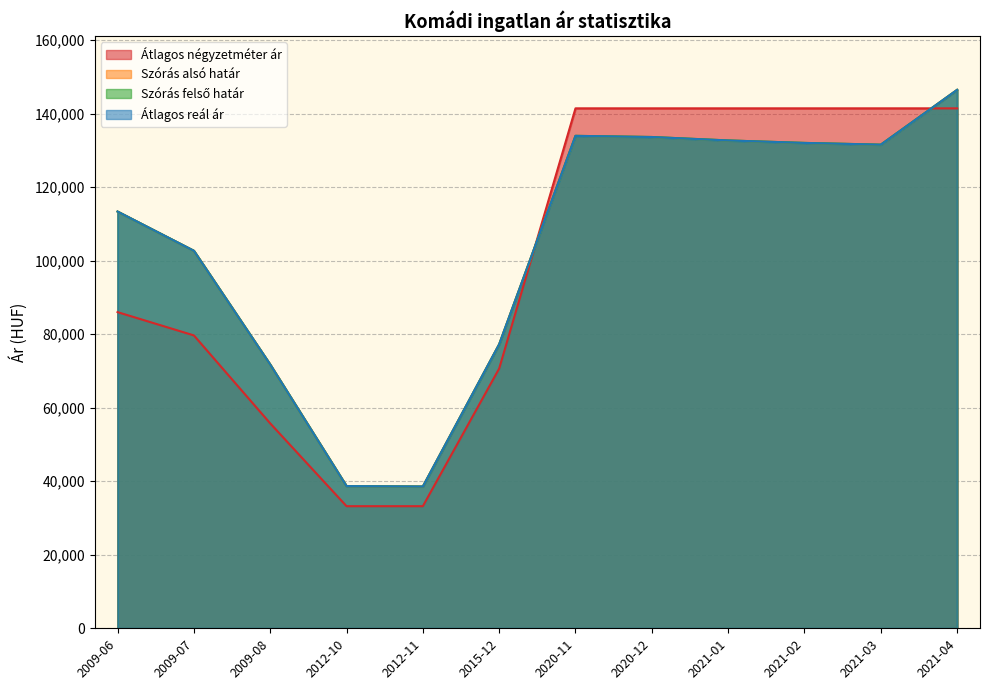

List the labels in order of Átlagos reál ár value, smallest first.

2012-11, 2012-10, 2009-08, 2015-12, 2009-07, 2009-06, 2021-03, 2021-02, 2021-01, 2020-12, 2020-11, 2021-04